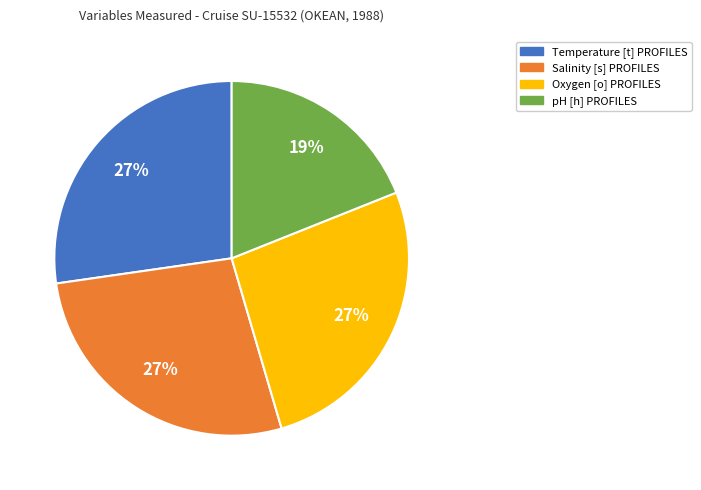

Does Salinity [s] PROFILES represent more than half of the total?

No